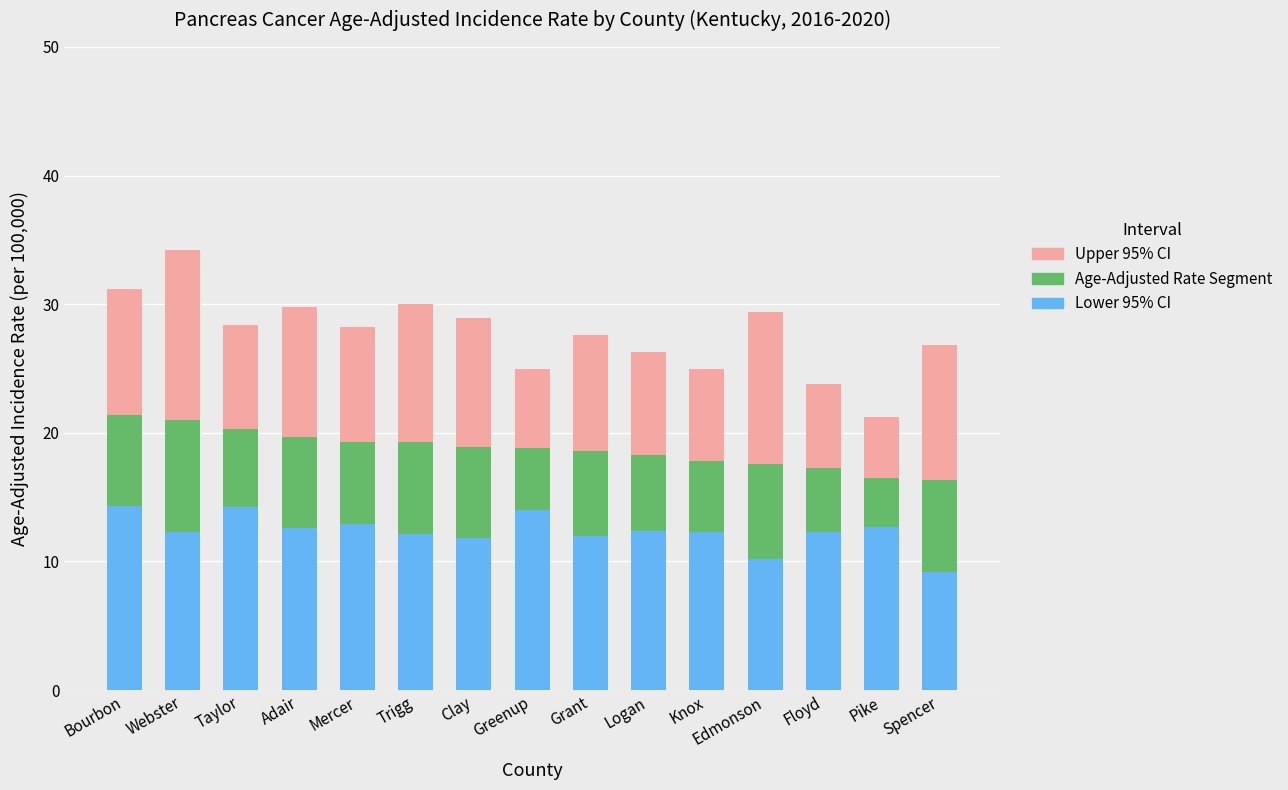

How many data points does each series have?

15